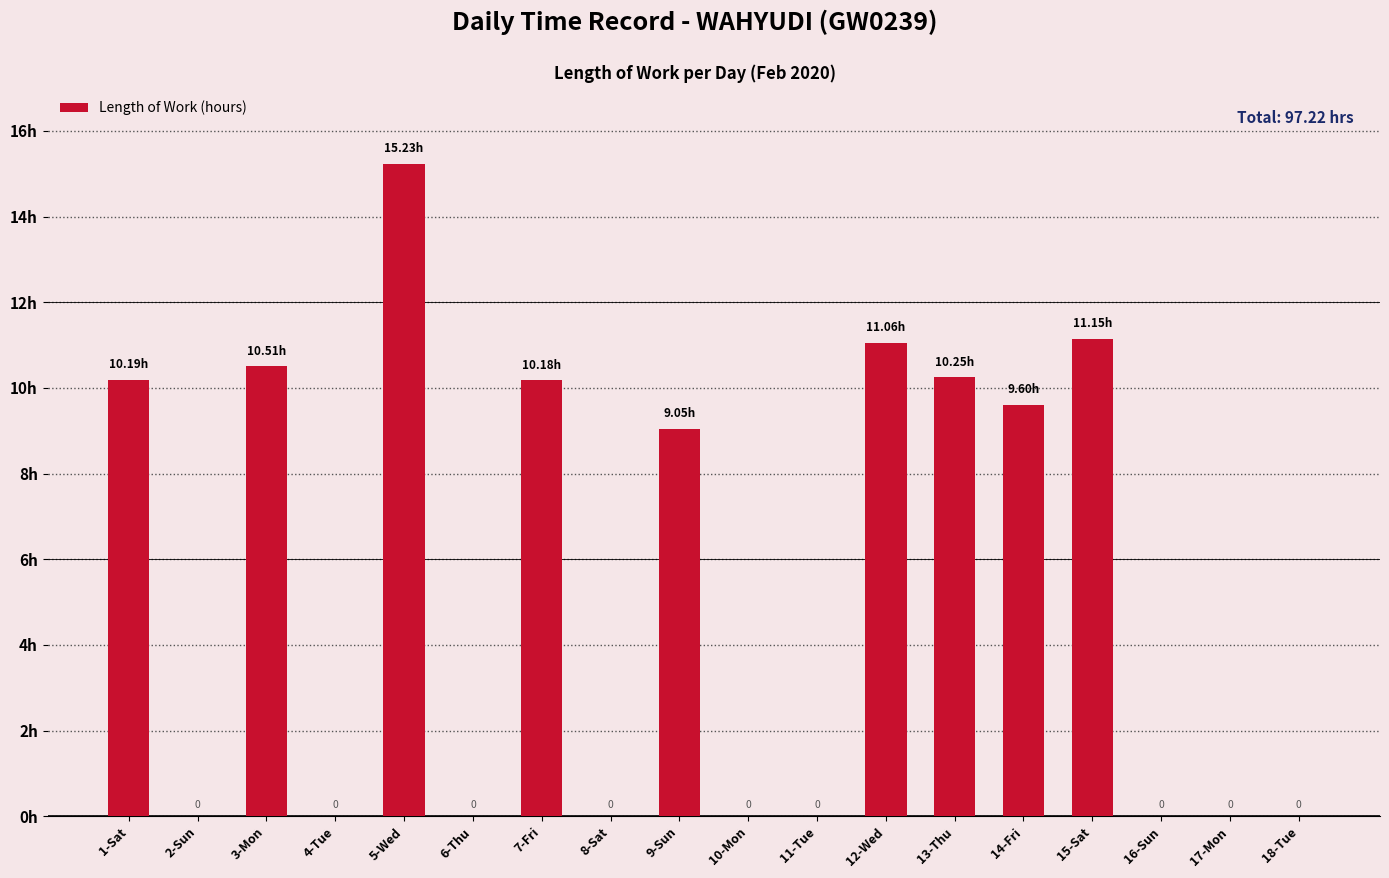

Which has a higher value, 5-Wed or 1-Sat?

5-Wed